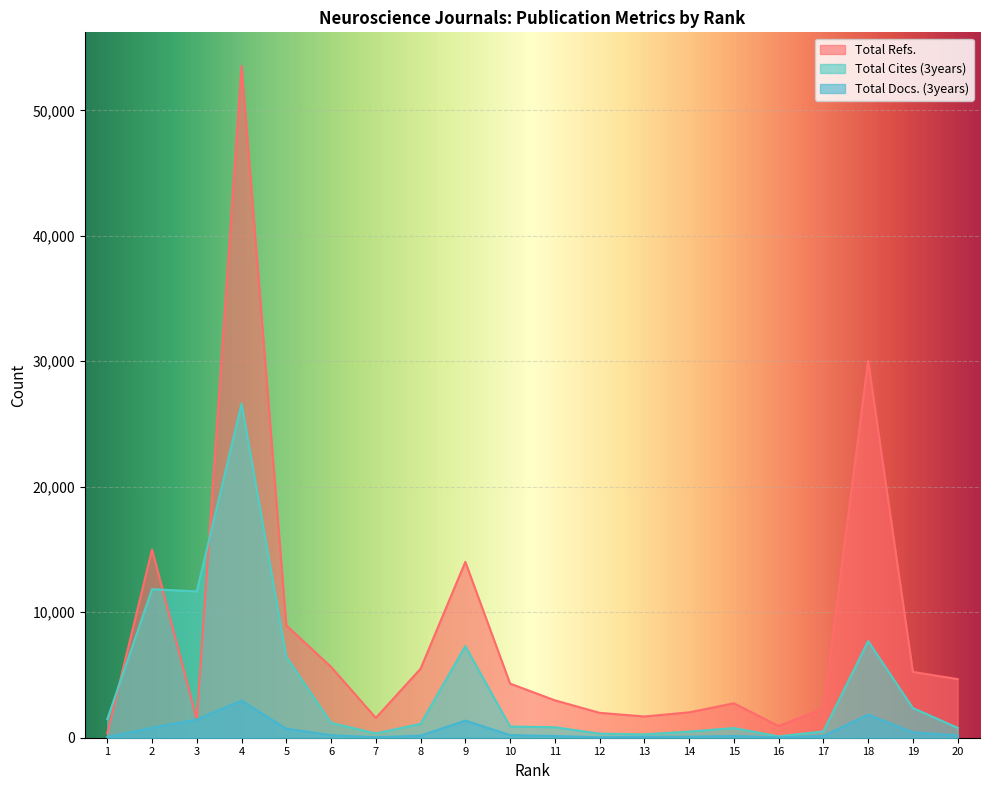

The value of Total Refs. at 9 is 19177. True or false?

False